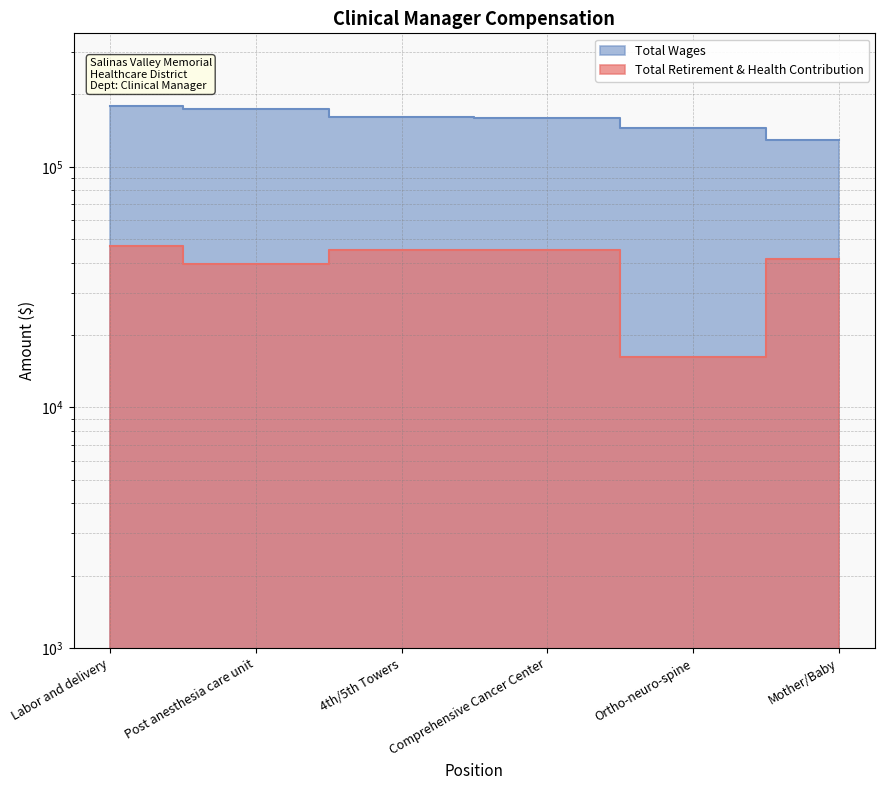

Which category has the highest value in the Total Wages series?

Labor and delivery